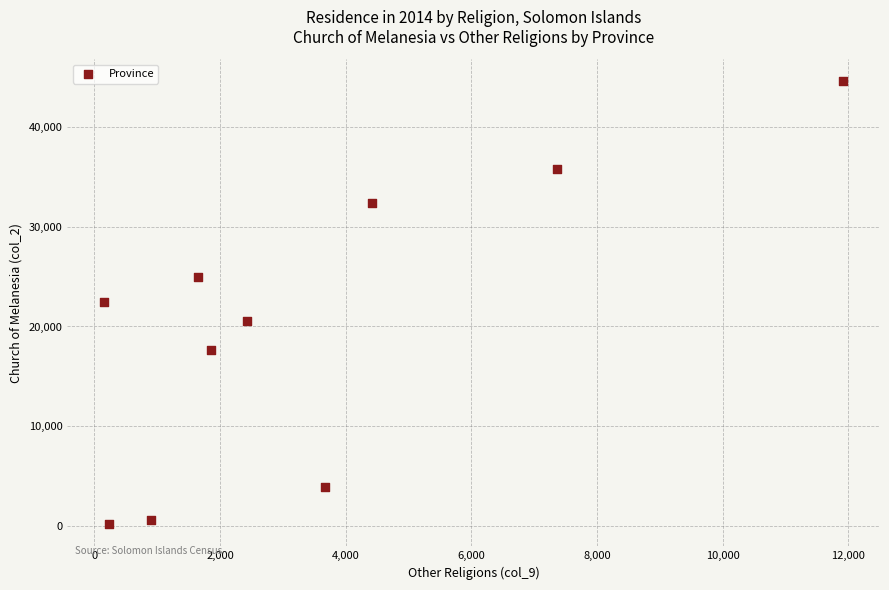

What is the average X value?

3458